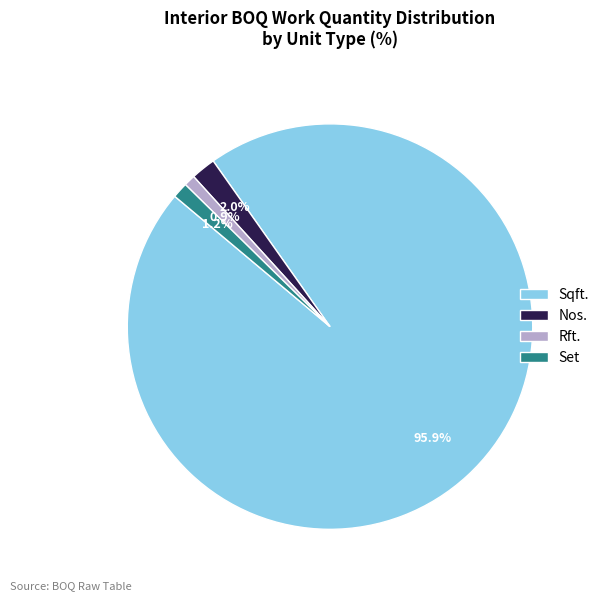

Which slice is the largest?

Sqft.